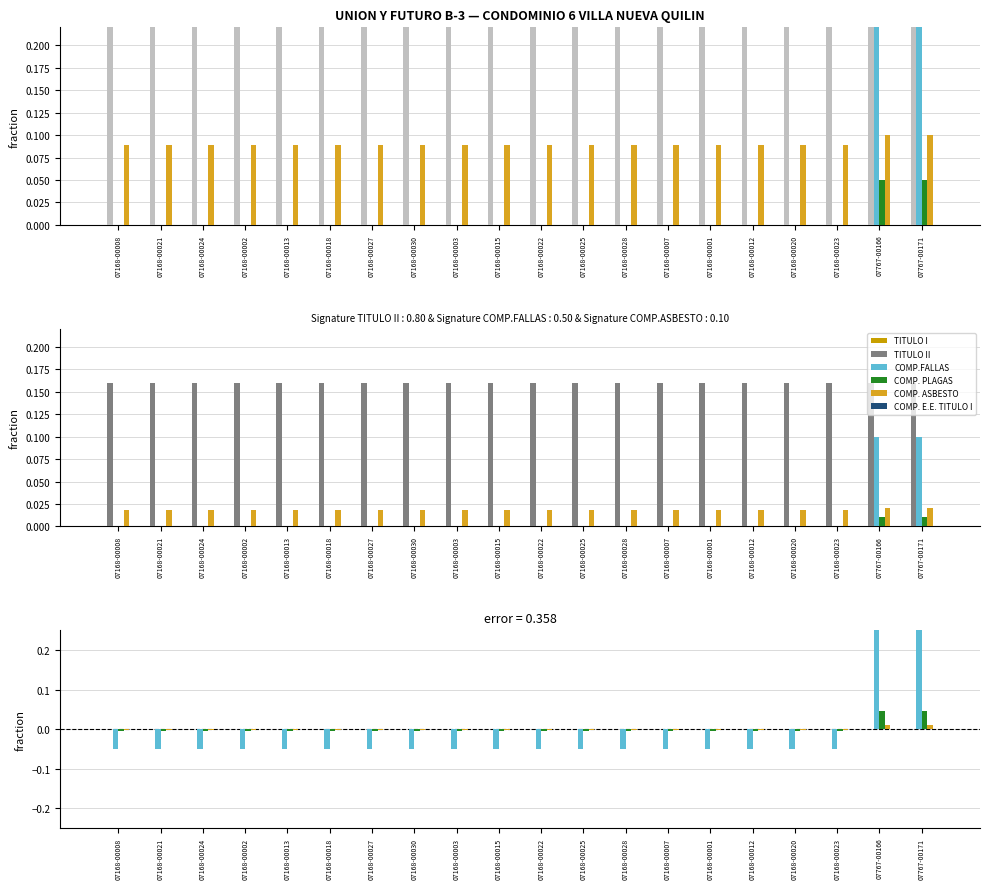

At how many categories does at least one series exceed 0?

2